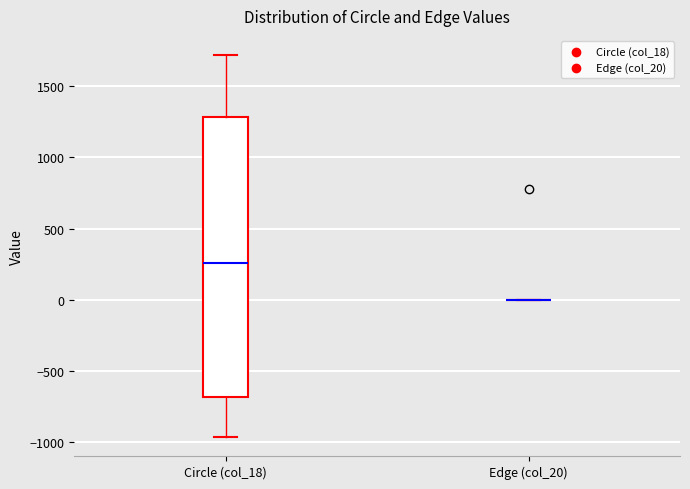

Where does the upper whisker of the box for Circle (col_18) end on the y-axis? The values are not printed on the chart, so give them approximately, as read against the axis.

1700